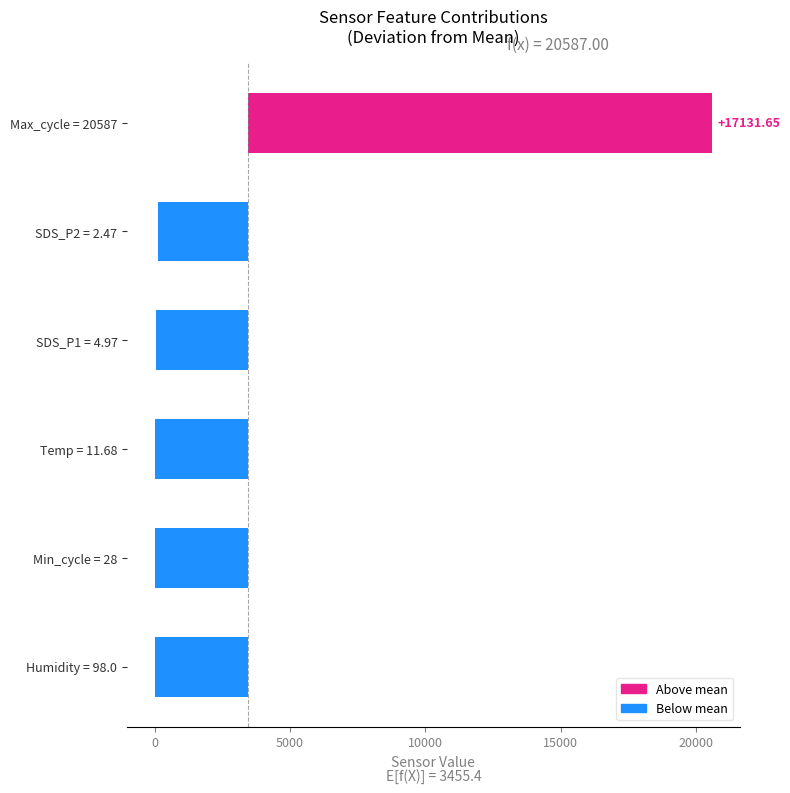

Which label corresponds to the largest value in the chart?

Max_cycle = 20587